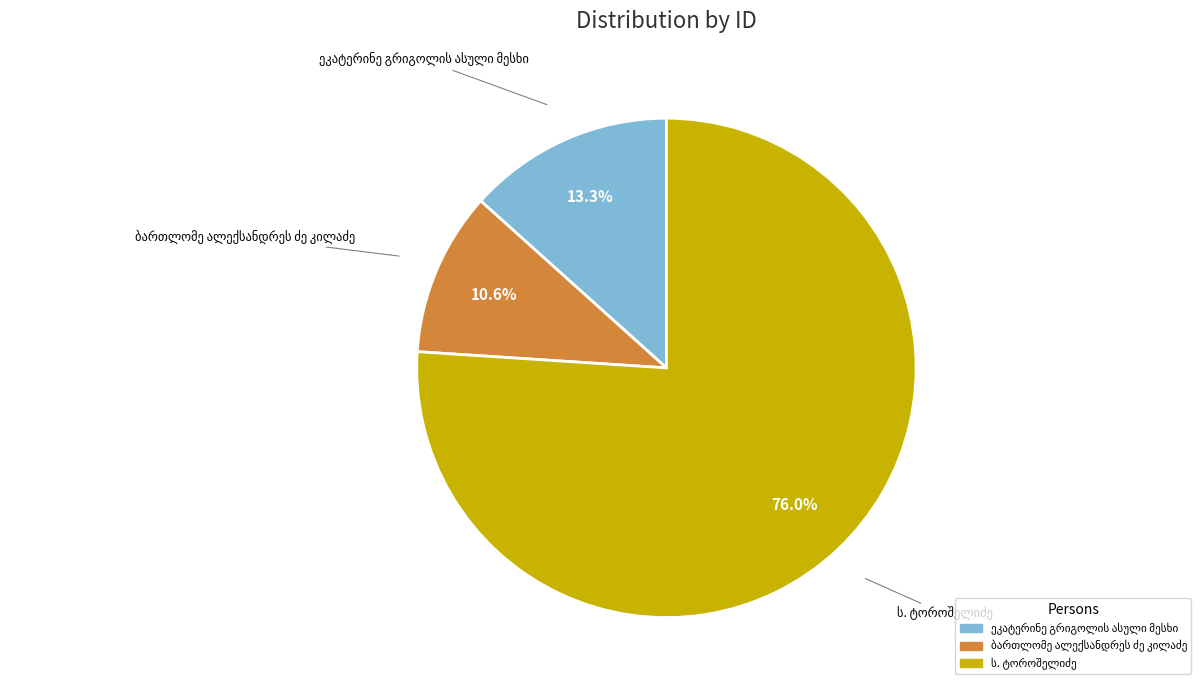

Is there any slice that represents more than half of the pie?

Yes